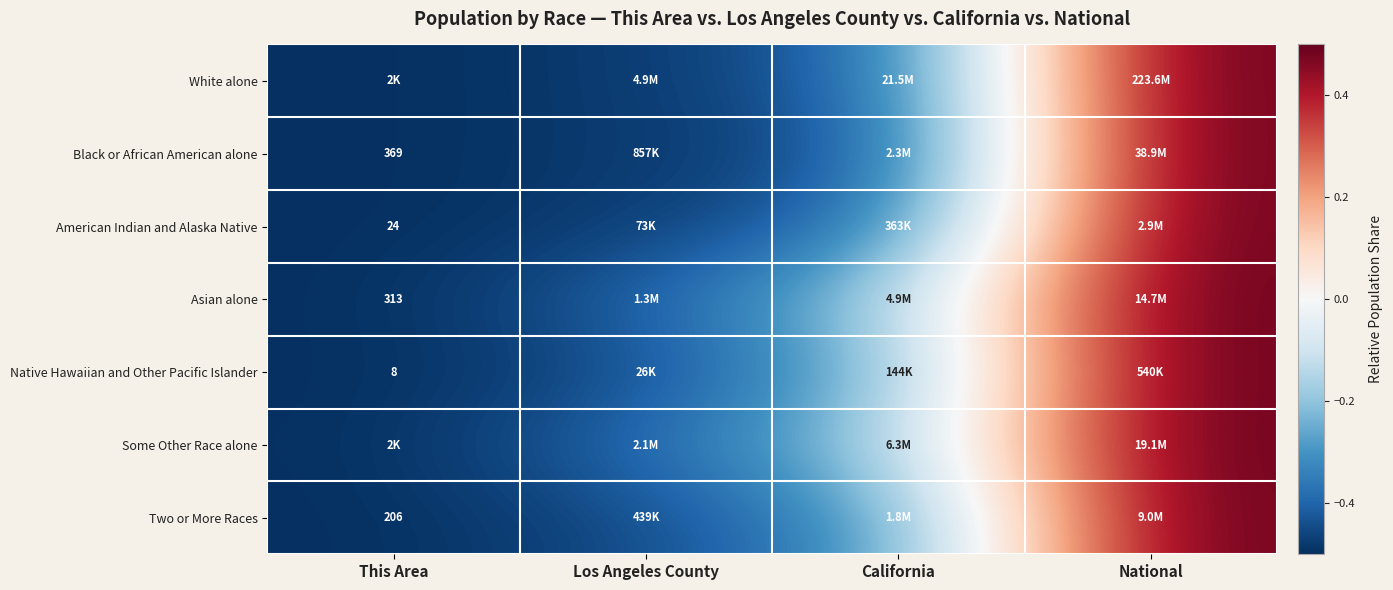

Is the value of Asian alone at This Area greater than the value of American Indian and Alaska Native at National?

No